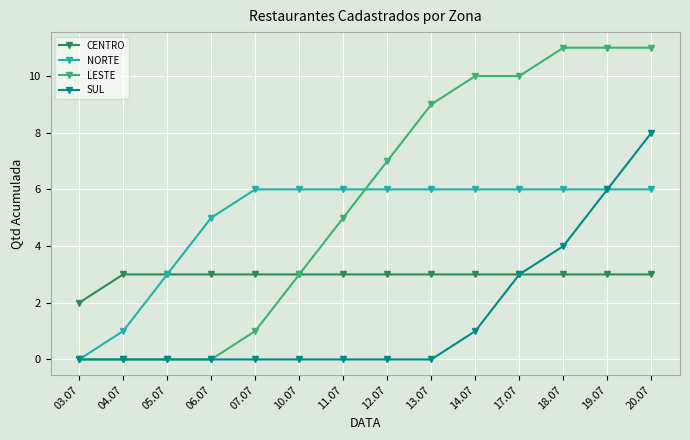

What is the maximum value for CENTRO?

3